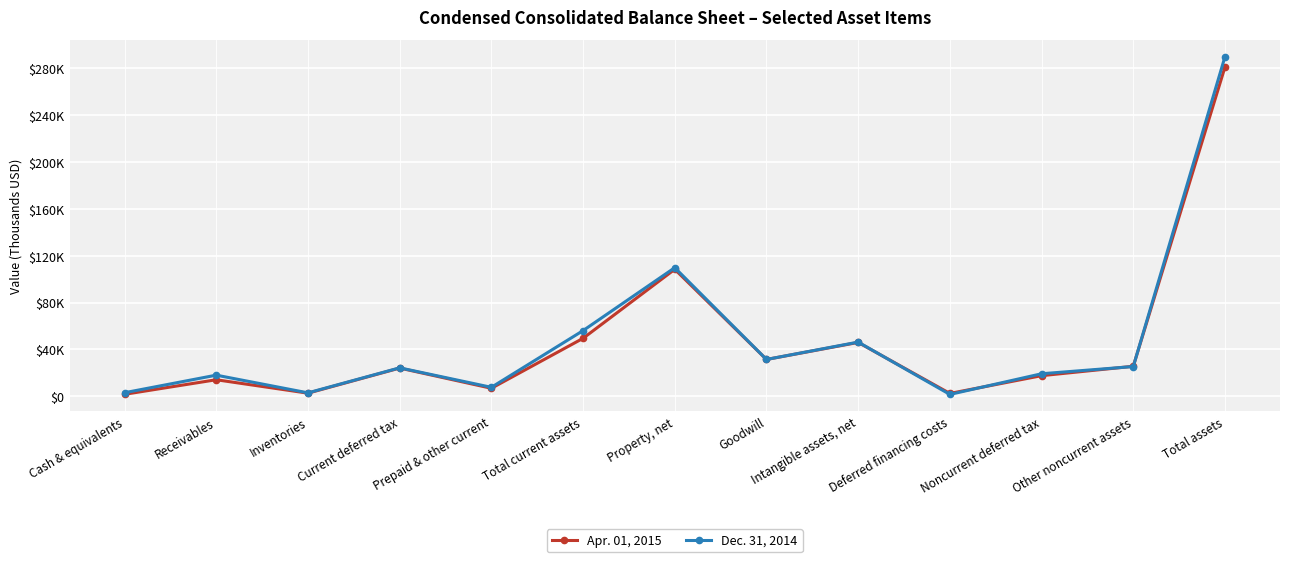

At which category is the sum across all series the highest?

Total assets